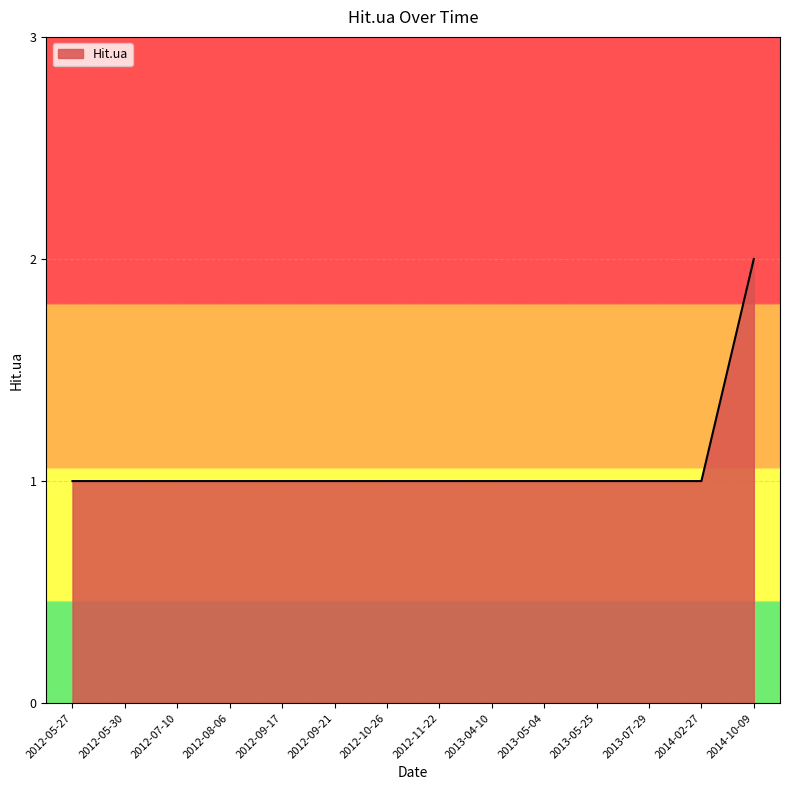

How many lines are shown in the chart?

1